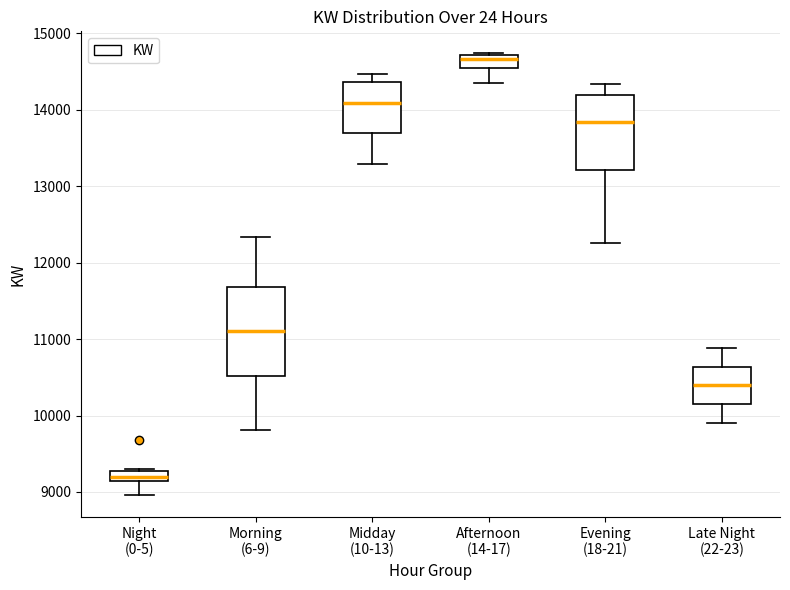

Where is the lower edge of the box for Late Night (22-23) on the y-axis? The values are not printed on the chart, so give them approximately, as read against the axis.

10100